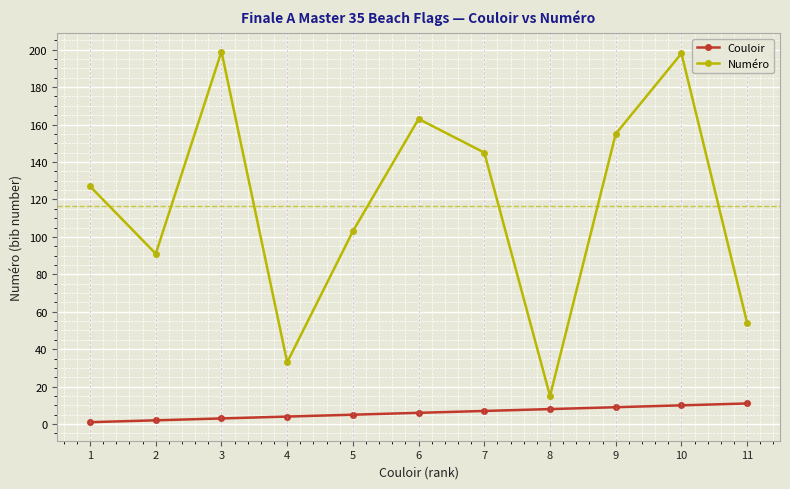

What is the difference between the maximum and minimum values in the Numéro series?

184